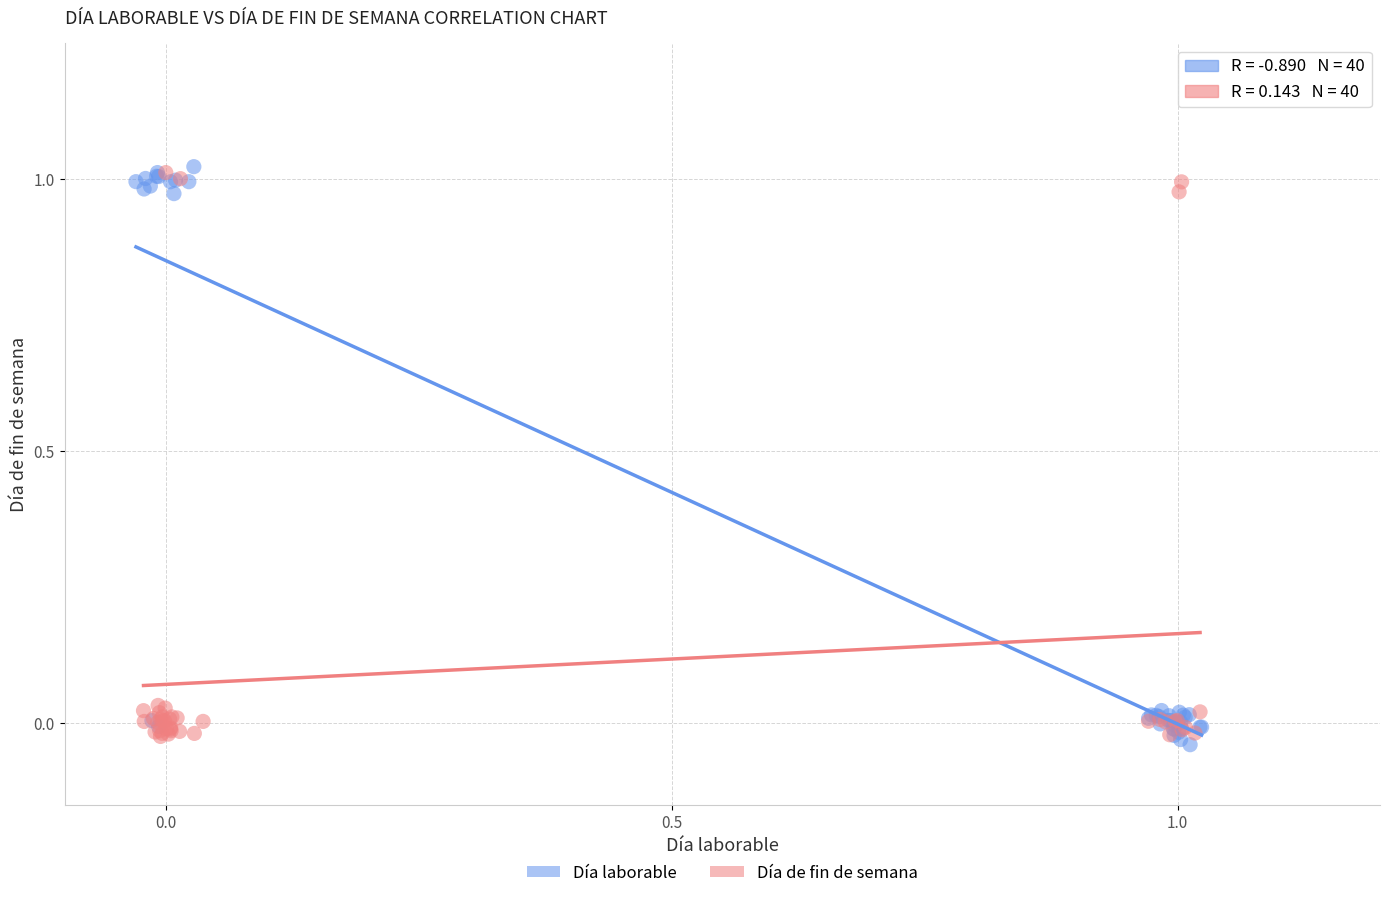

What are all the series names shown in the legend?

Día laborable, Día de fin de semana